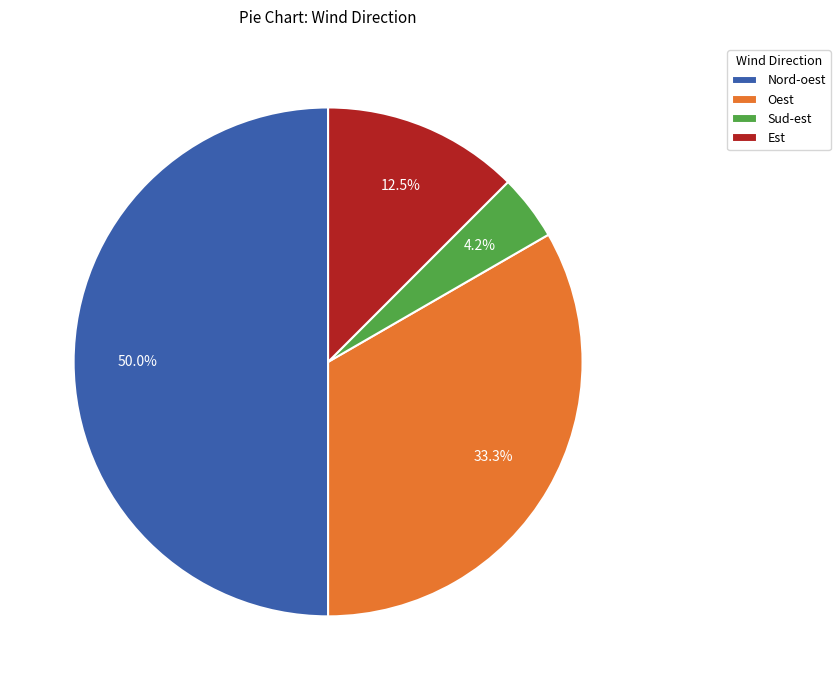

How many segments does this pie chart have?

4